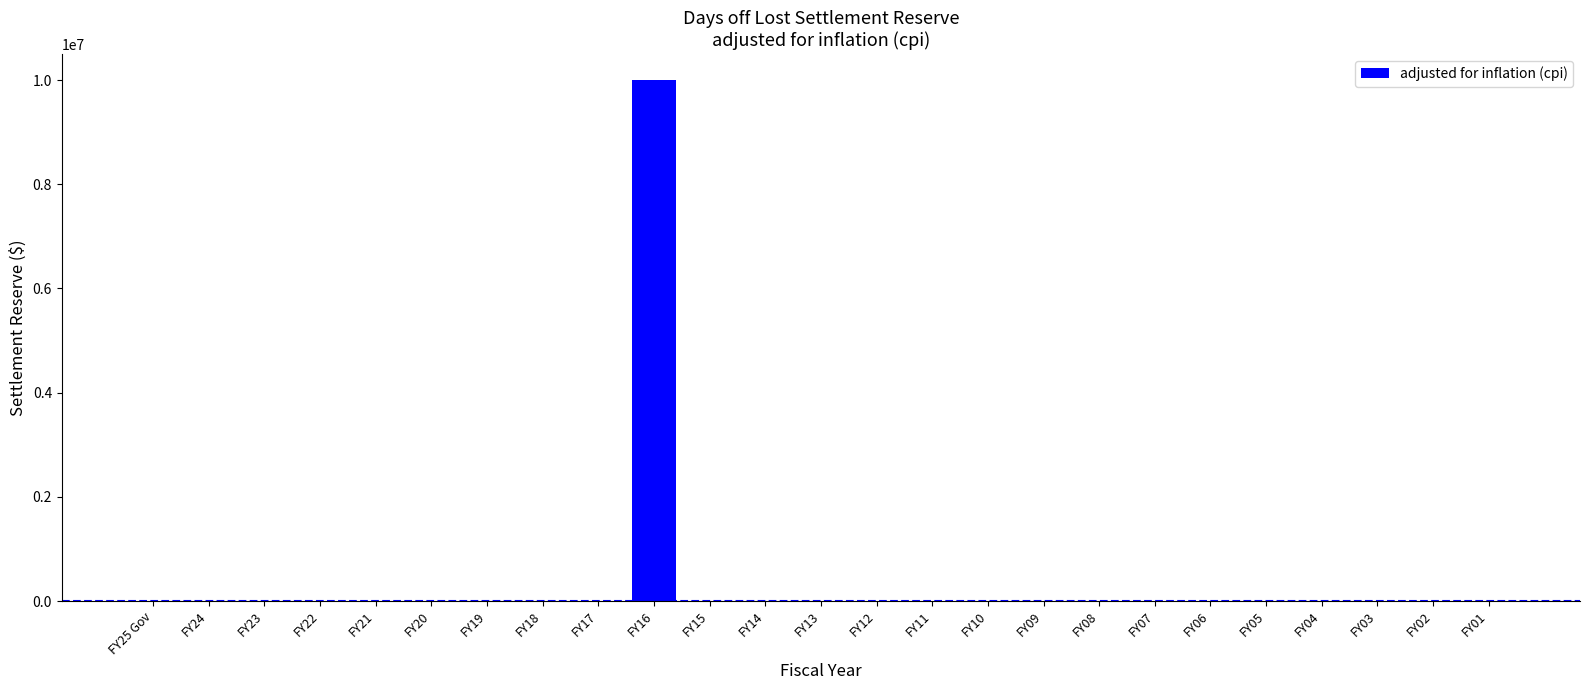

How many data points does each series have?

25